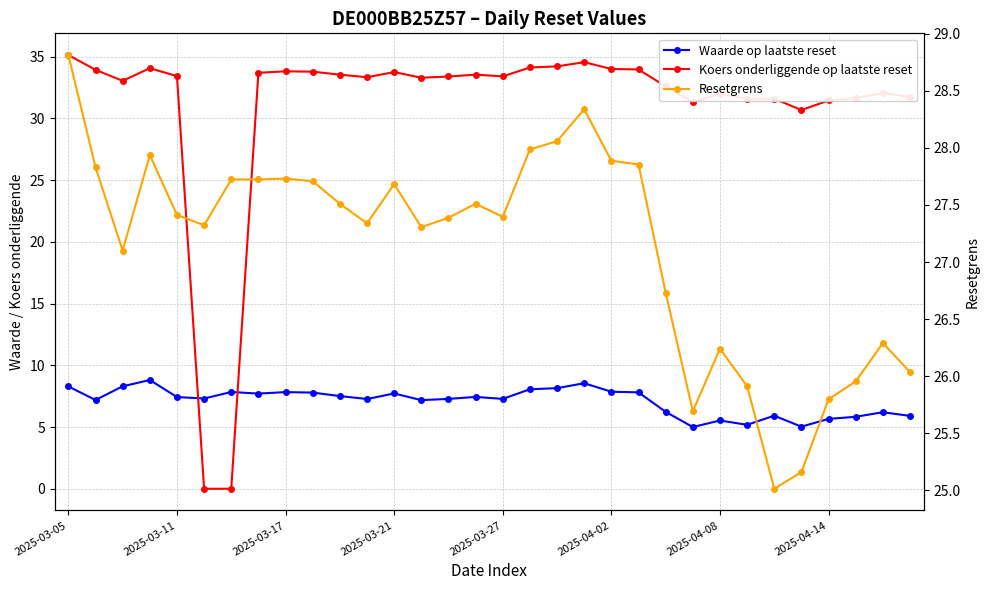

Reading right to left, extract all data points from this chart.

Waarde op laatste reset: 5.9	6.2	5.8	5.7	5.0	5.9	5.2	5.5	5.0	6.2	7.8	7.9	8.6	8.2	8.1	7.3	7.4	7.3	7.2	7.7	7.3	7.5	7.8	7.8	7.7	7.8	7.3	7.4	8.8	8.3	7.2	8.3
Koers onderliggende op laatste reset: 31.8	32.1	31.6	31.5	30.7	31.6	31.6	32.0	31.3	32.6	34.0	34.0	34.6	34.2	34.1	33.4	33.5	33.4	33.3	33.8	33.3	33.5	33.8	33.8	33.7	0.0	0.0	33.4	34.1	33.0	33.9	35.1
Resetgrens: 26.0	26.3	26.0	25.8	25.2	25.0	25.9	26.2	25.7	26.7	27.9	27.9	28.3	28.1	28.0	27.4	27.5	27.4	27.3	27.7	27.3	27.5	27.7	27.7	27.7	27.7	27.3	27.4	27.9	27.1	27.8	28.8